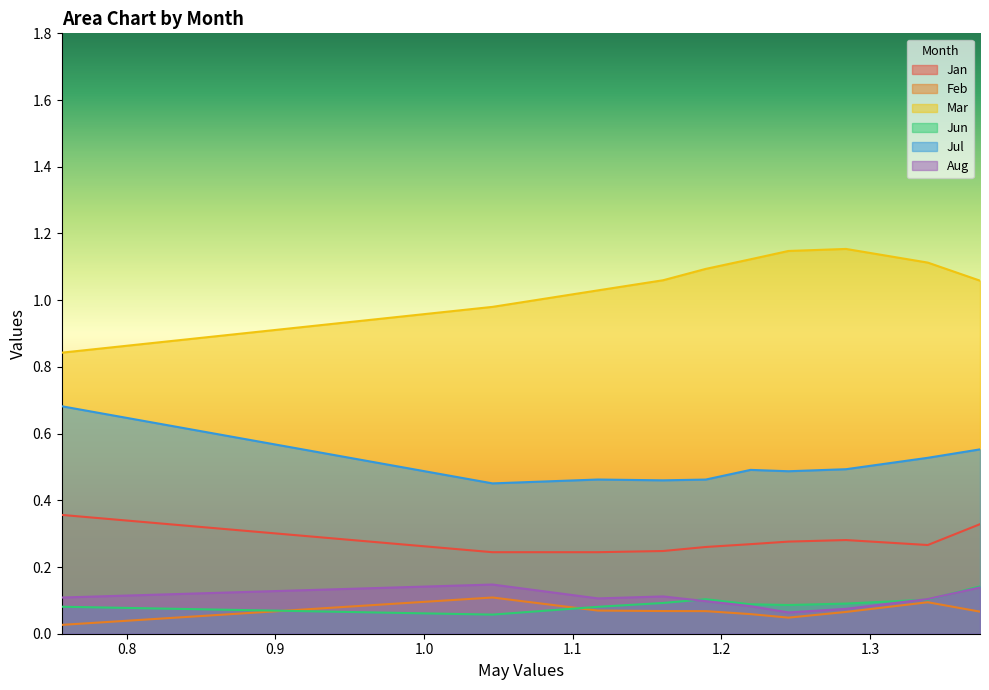

True or false: Jul has more than 1 points higher than both neighbors.

True